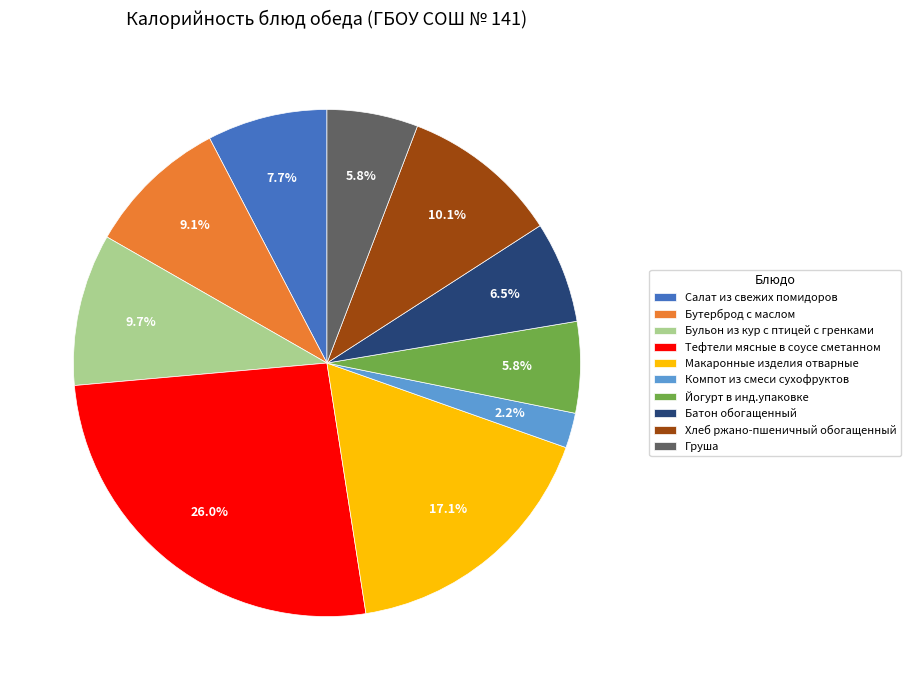

To the nearest percent, what is the difference between the largest and smallest slice percentages?

24%